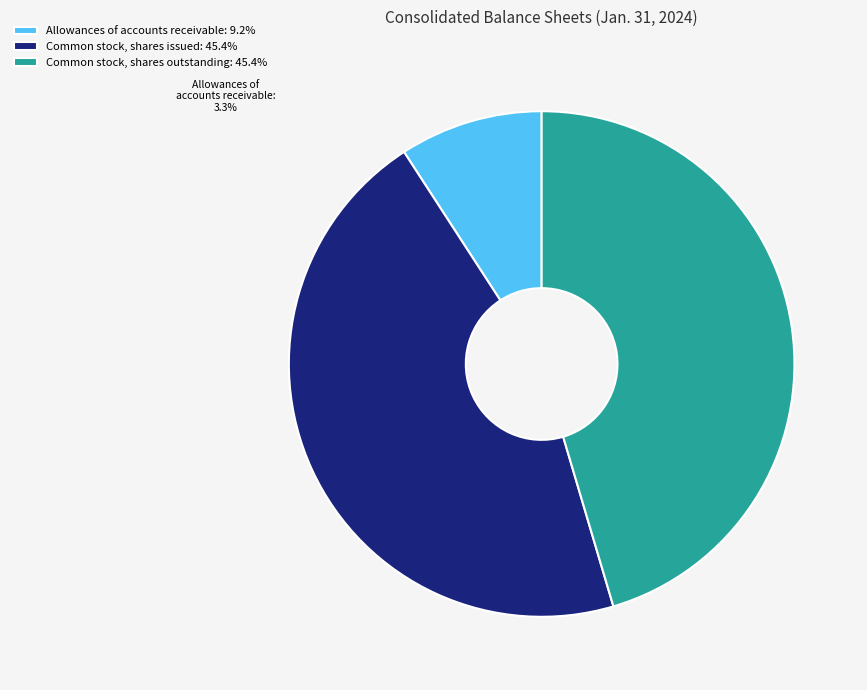

Does any single category account for the majority?

No